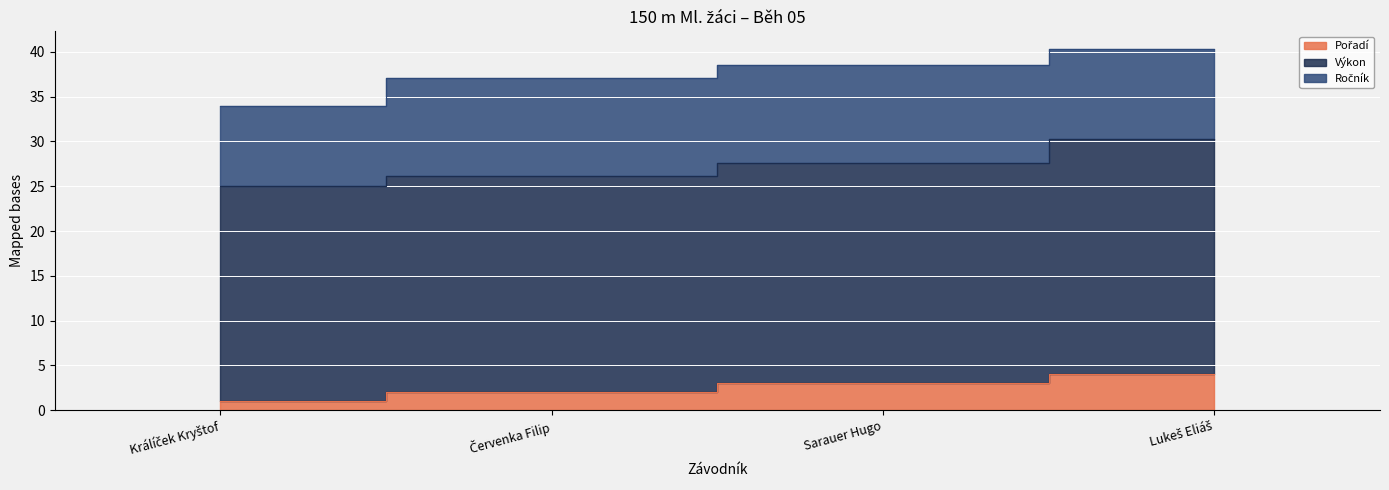

True or false: Ročník and Pořadí cross at least once.

False